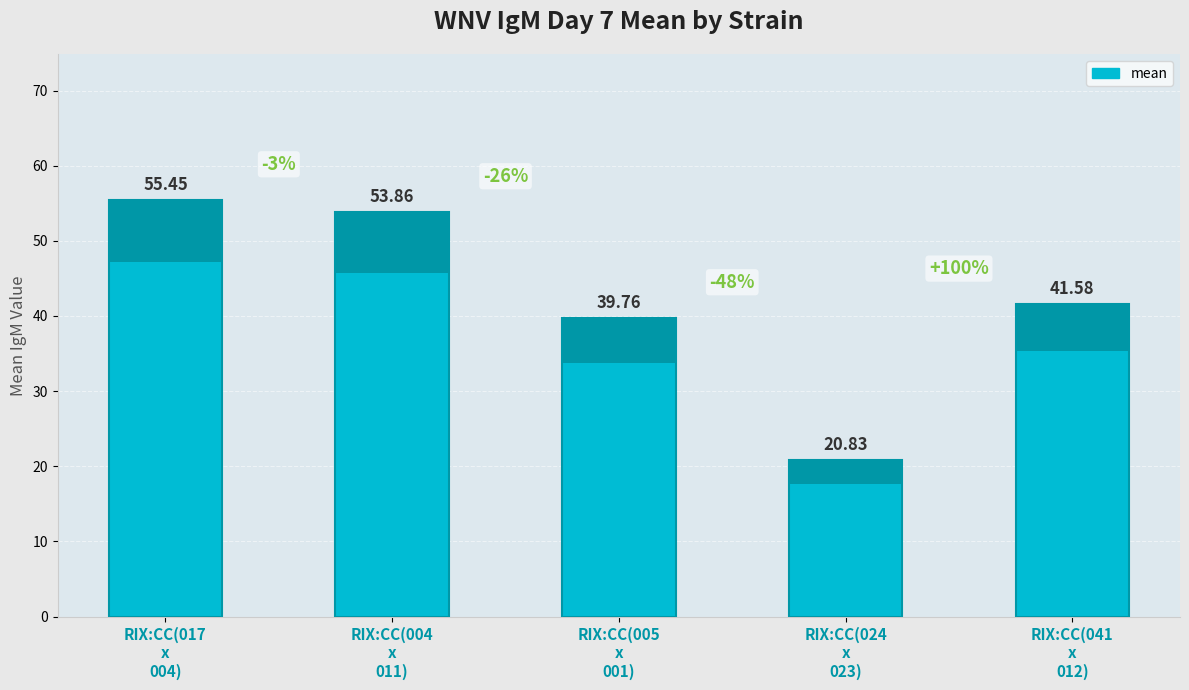

What is the sum of all values?

211.5